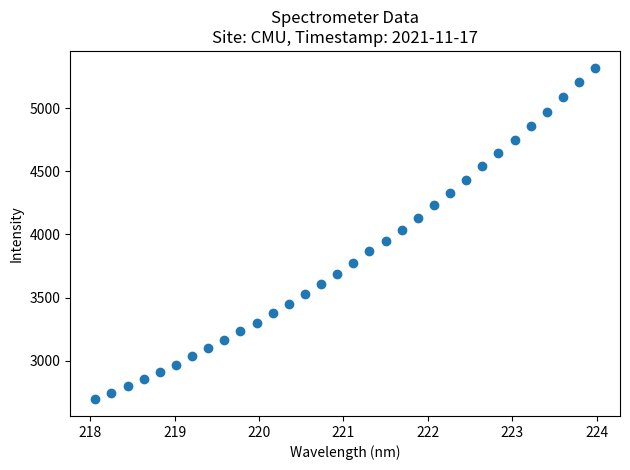

What is the range of Y values (max minus min)?

2630.5